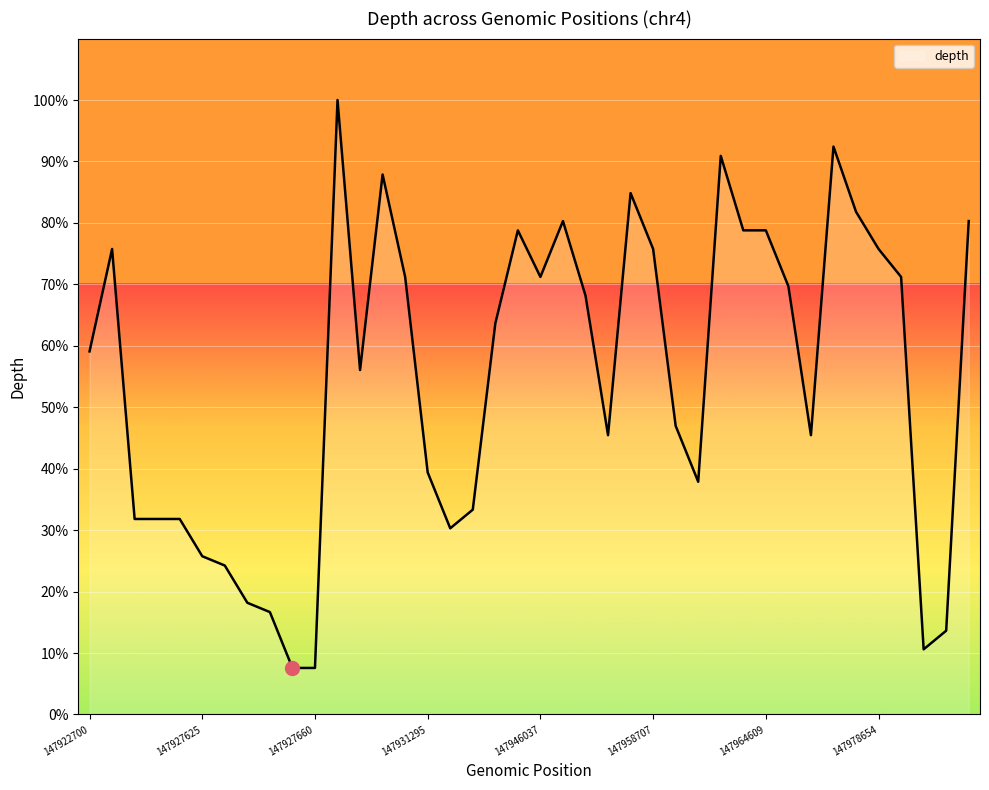

What is the smallest value displayed?

7.6